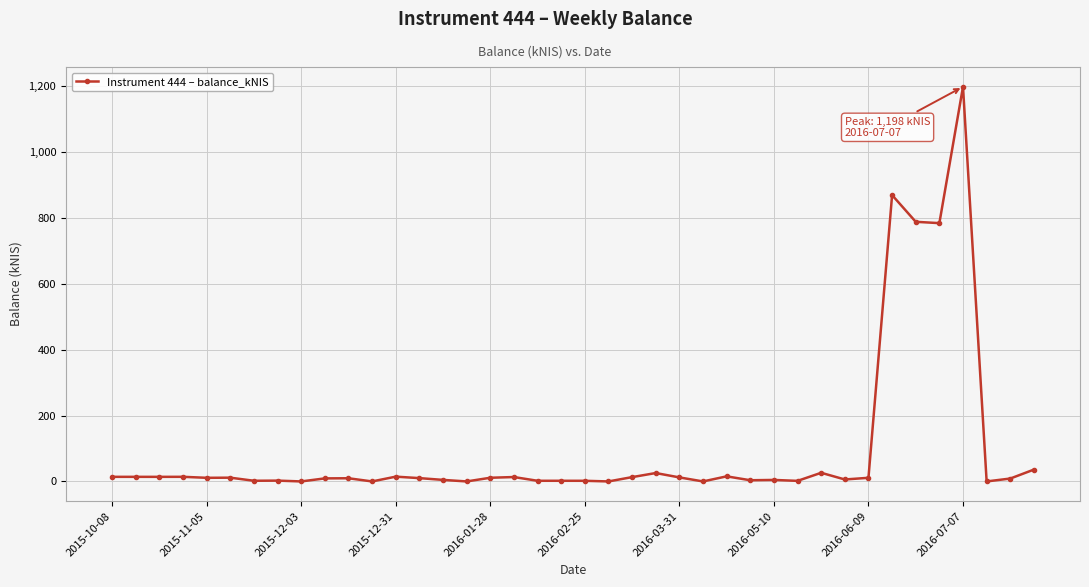

What is the average value?

99.1